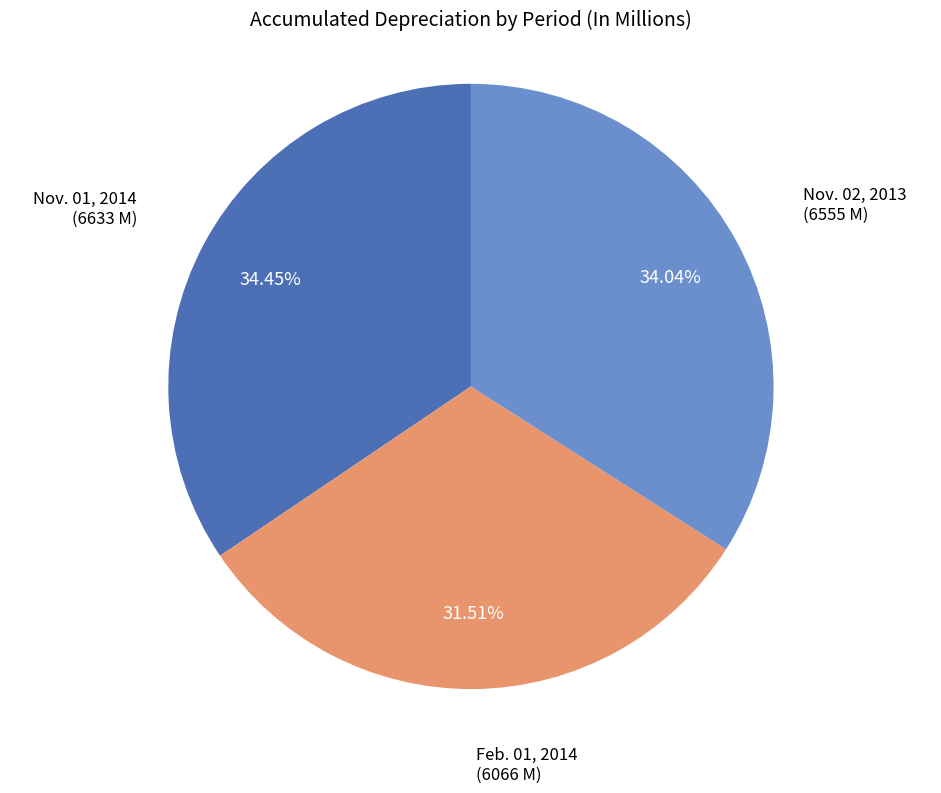

Is the sum of Feb. 01, 2014 and Nov. 01, 2014 greater than half?

Yes